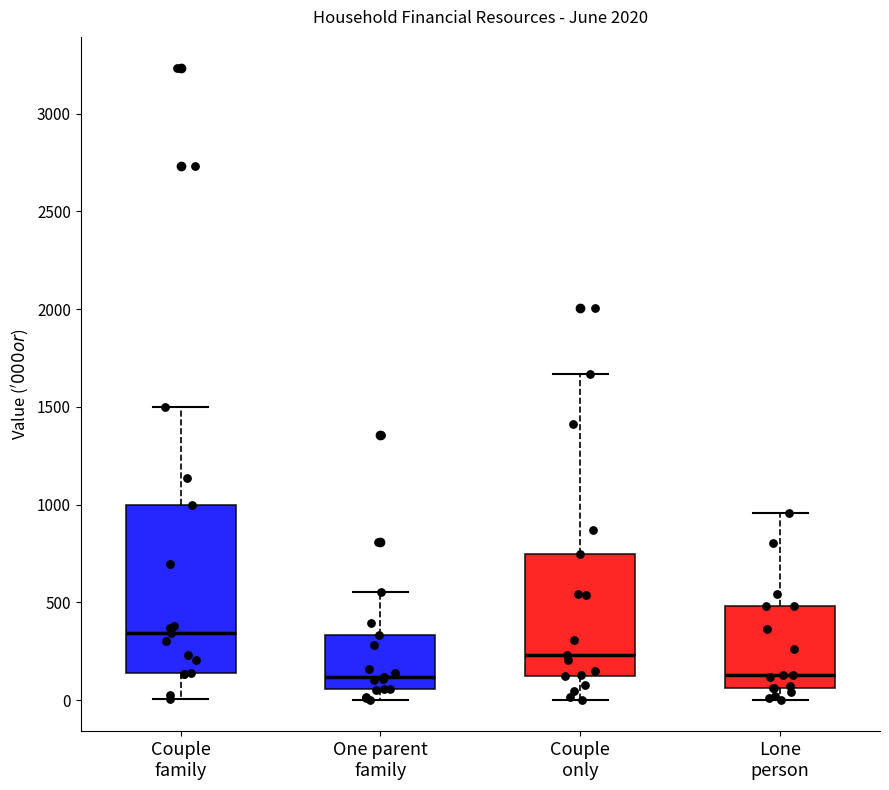

Where does the lower whisker of the box for Lone person end on the y-axis? The values are not printed on the chart, so give them approximately, as read against the axis.

0